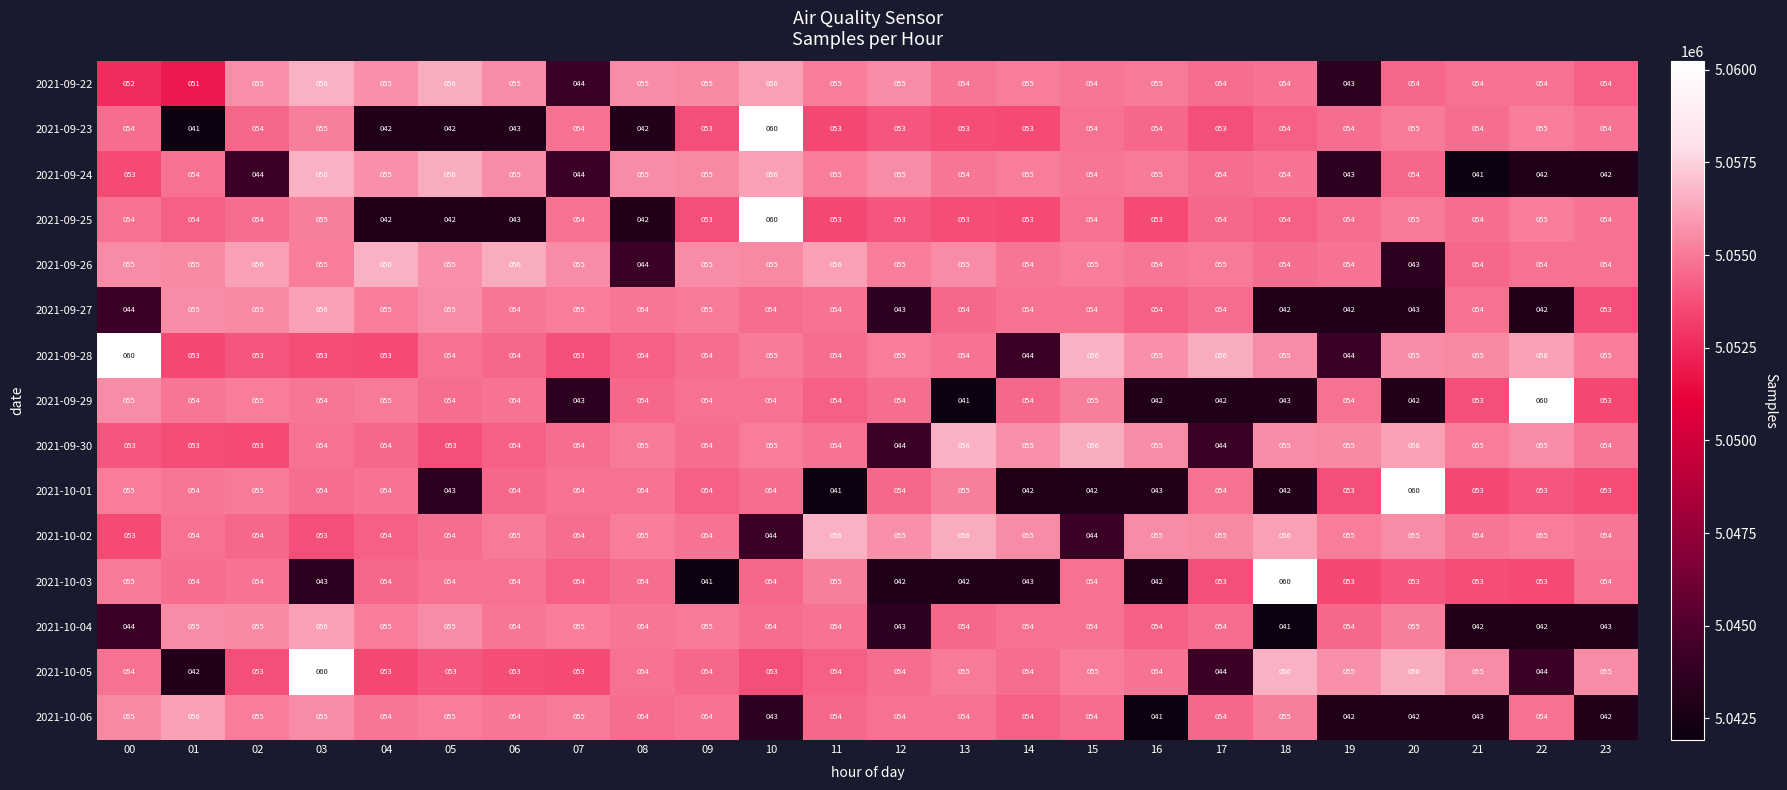

How many series are shown in this chart?

15